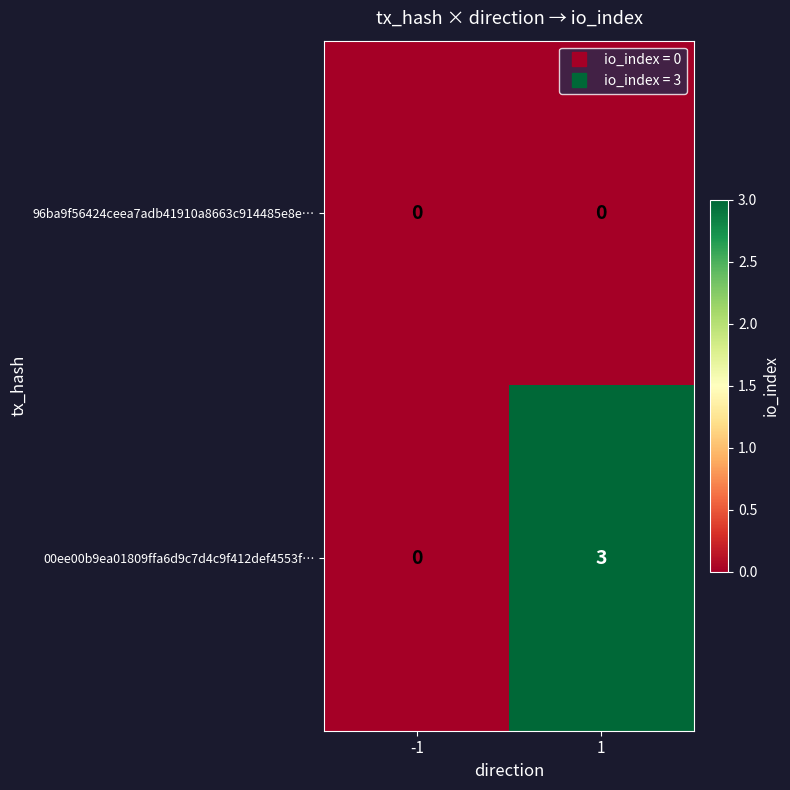

The 96ba9f56424ceea7adb41910a8663c914485e8e… series shows 0 at 1. True or false?

True